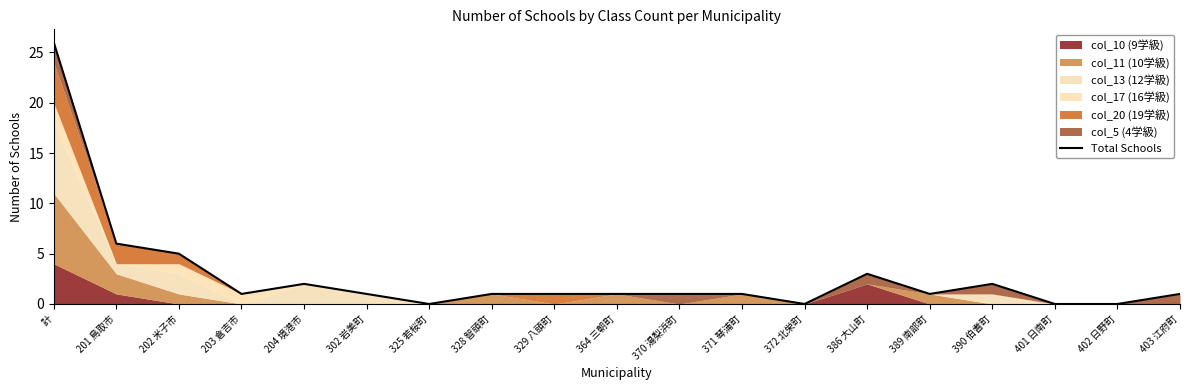

True or false: the data has more than 0 interior local peaks.

True